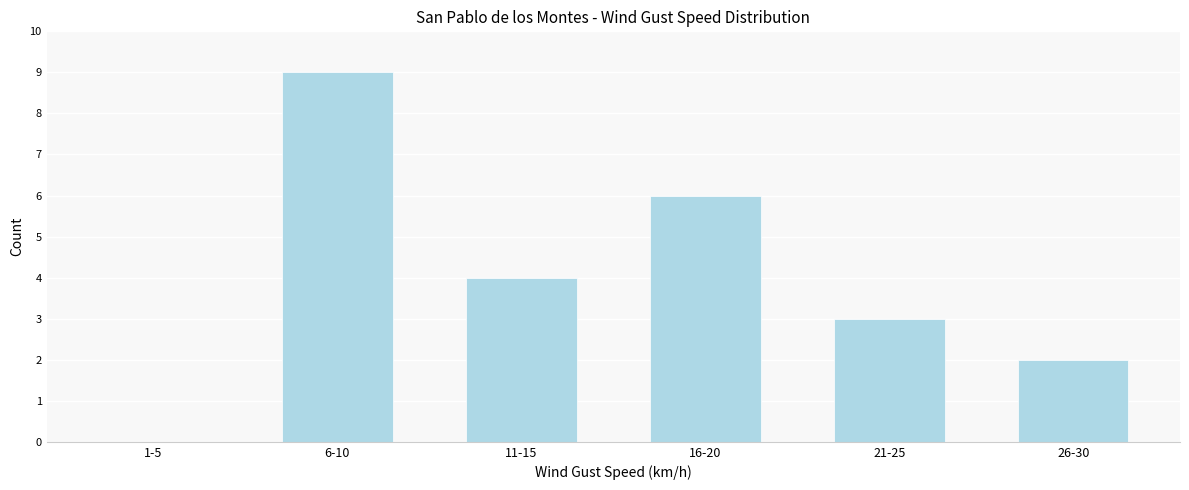

Reading left to right, list all the values displayed in this chart.

1-5=0	6-10=9	11-15=4	16-20=6	21-25=3	26-30=2